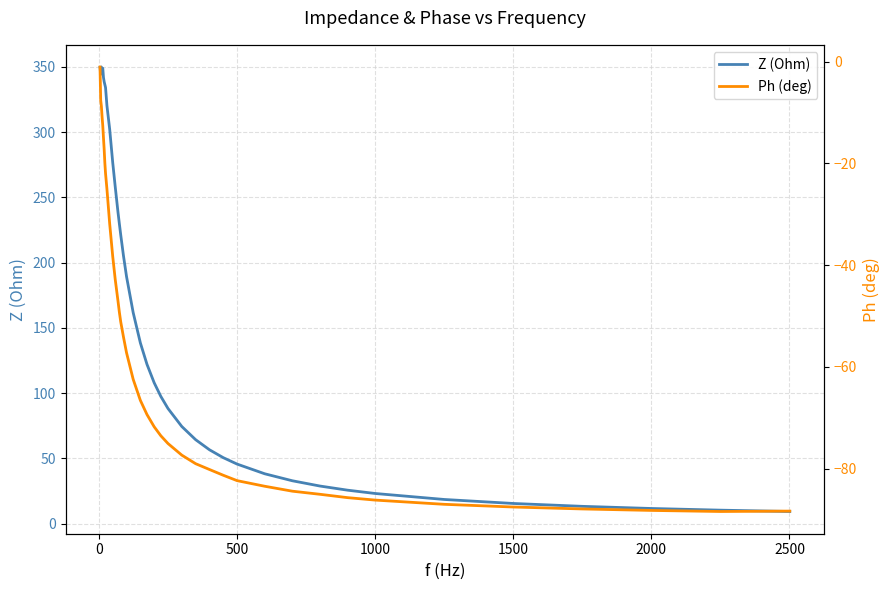

What is the minimum value for Z (Ohm)?

9.2